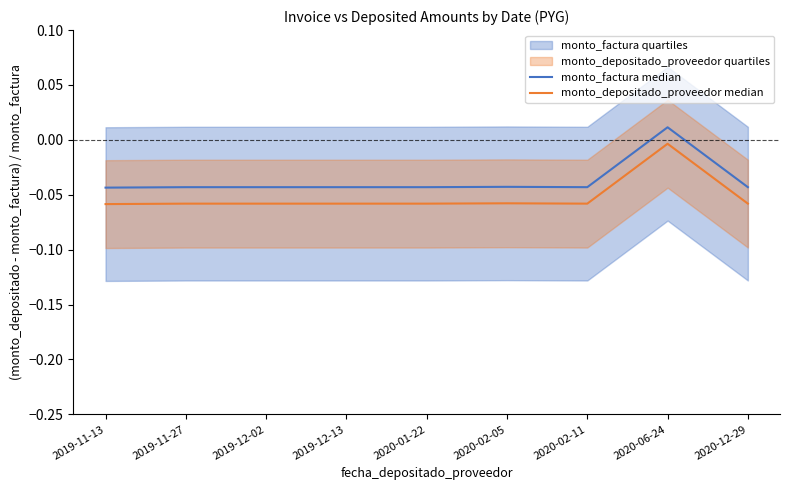

How many monto_factura median values are between 0 and 1?

1